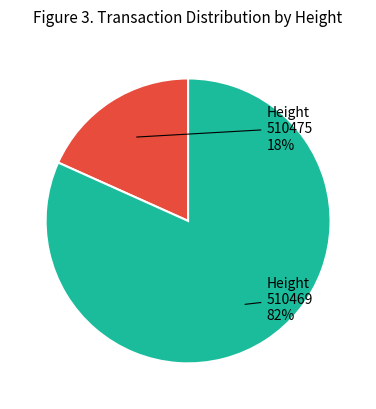

To the nearest percent, what is the average slice percentage?

50%